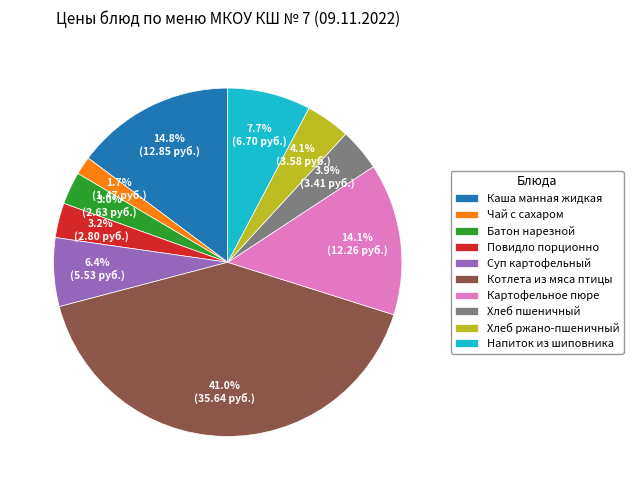

Count the number of slices in the pie.

10